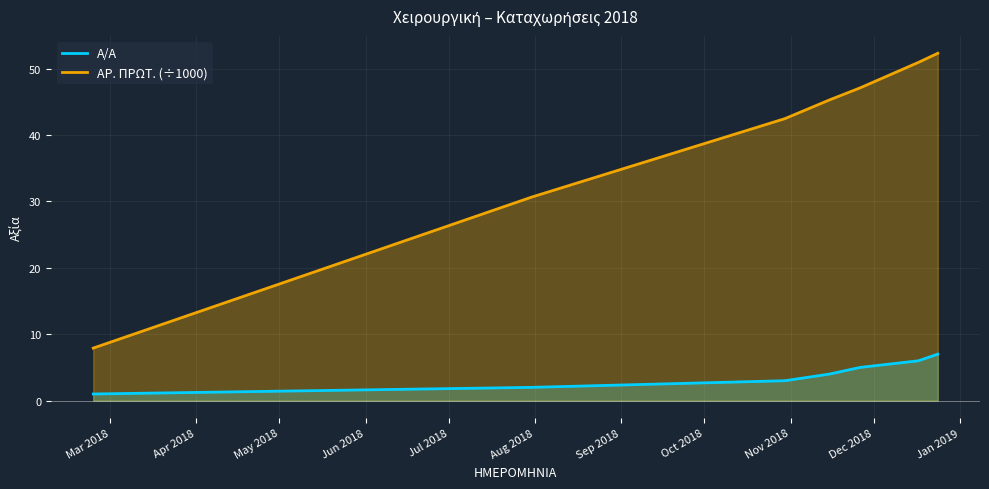

What is the difference between the maximum and minimum values in the ΑΡ. ΠΡΩΤ. (÷1000) series?

44.4